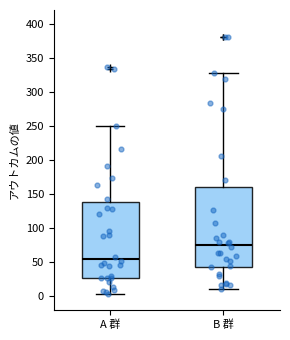

Reading left to right, transcribe this box plot: for each box, give where its median line is, the range the box spans, and where its two whiskers end, as read against the y-axis. The values are not printed on the chart, so give them approximately, as read against the axis.

A 群: median 55, box 25 to 140, whiskers 5 to 250
B 群: median 75, box 45 to 160, whiskers 10 to 325